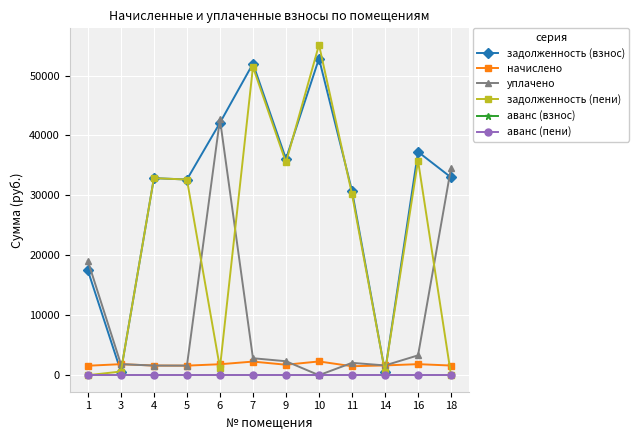

Between 3 and 11, which series saw the biggest shift?

задолженность (взнос)